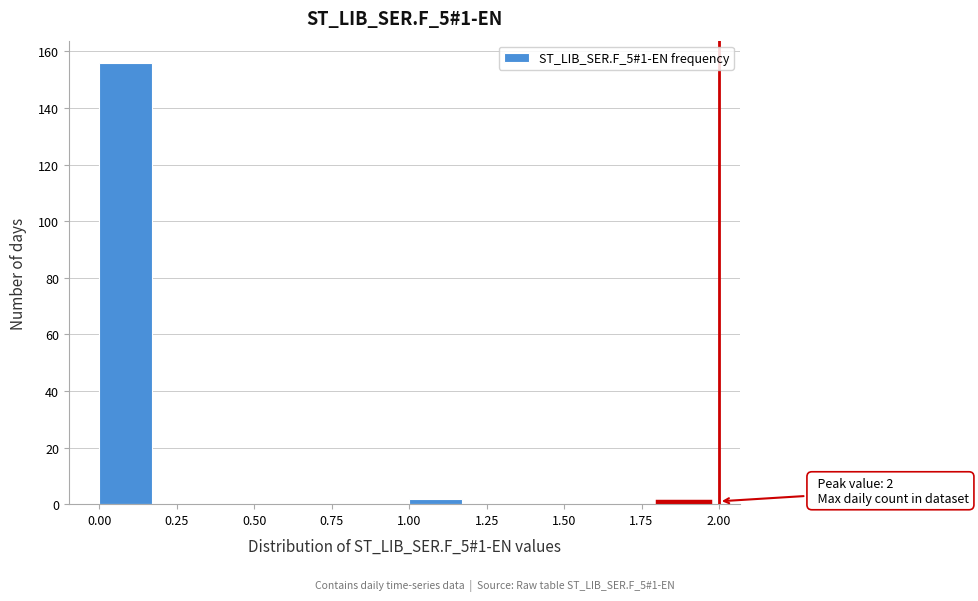

Which range on the x-axis has the tallest bar?

0.0 to 0.2